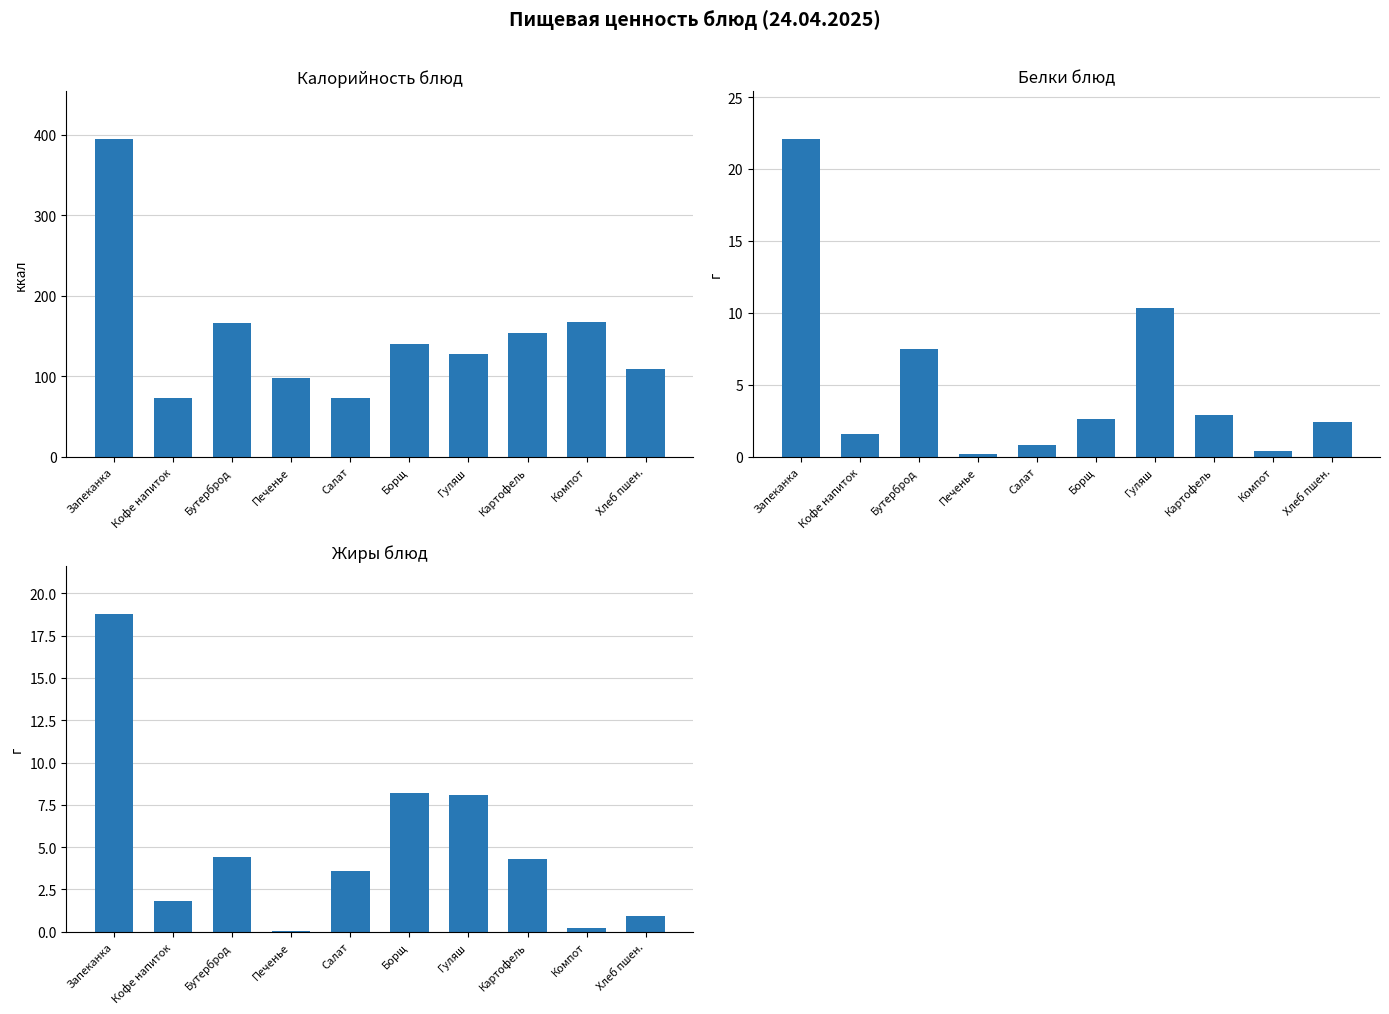

Which series has the largest range (max minus min)?

Калорийность